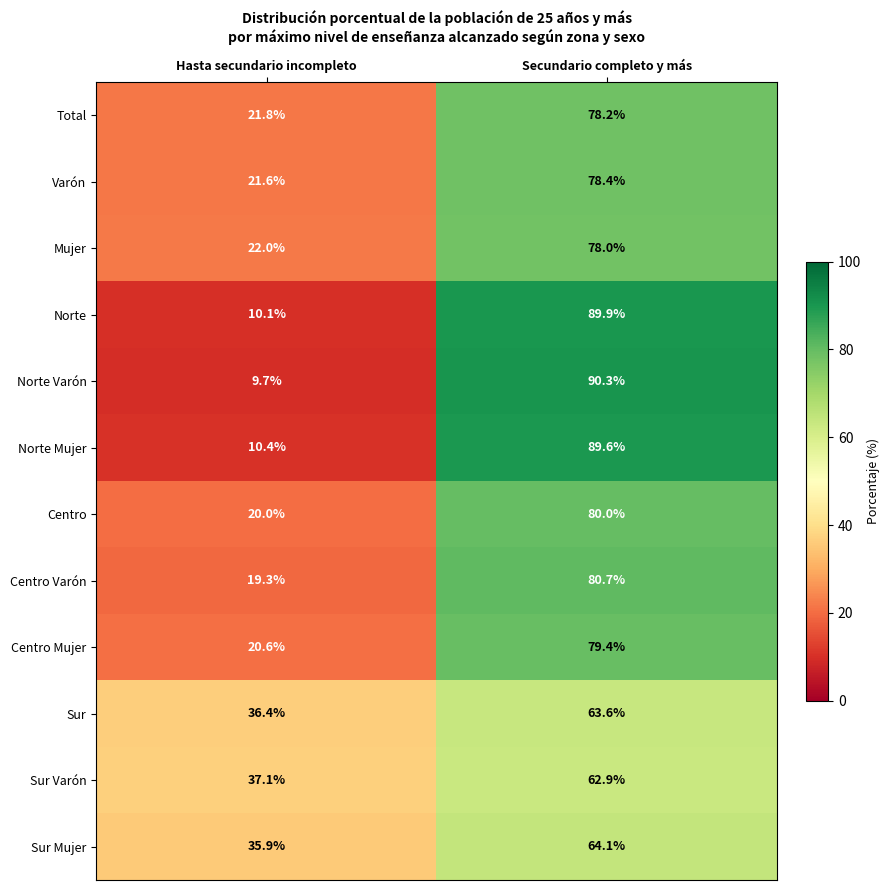

Reading right to left, extract all data points from this chart.

Total: Secundario completo y más=78.2	Hasta secundario incompleto=21.8
Varón: Secundario completo y más=78.4	Hasta secundario incompleto=21.6
Mujer: Secundario completo y más=78.0	Hasta secundario incompleto=22.0
Norte: Secundario completo y más=89.9	Hasta secundario incompleto=10.1
Norte Varón: Secundario completo y más=90.3	Hasta secundario incompleto=9.7
Norte Mujer: Secundario completo y más=89.6	Hasta secundario incompleto=10.4
Centro: Secundario completo y más=80.0	Hasta secundario incompleto=20.0
Centro Varón: Secundario completo y más=80.7	Hasta secundario incompleto=19.3
Centro Mujer: Secundario completo y más=79.4	Hasta secundario incompleto=20.6
Sur: Secundario completo y más=63.6	Hasta secundario incompleto=36.4
Sur Varón: Secundario completo y más=62.9	Hasta secundario incompleto=37.1
Sur Mujer: Secundario completo y más=64.1	Hasta secundario incompleto=35.9